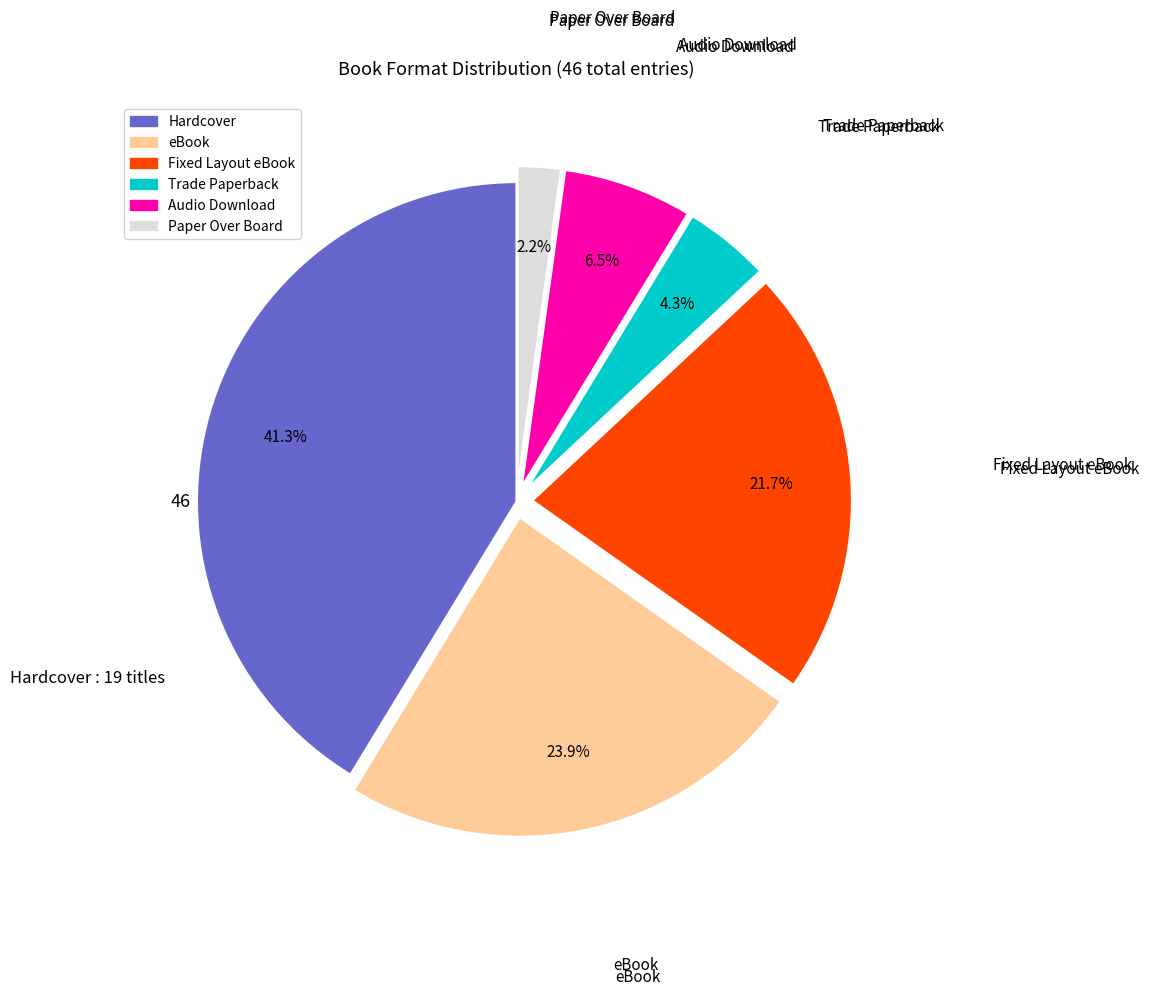

To the nearest percent, what is the difference between the Hardcover and Trade Paperback slice percentages?

37%